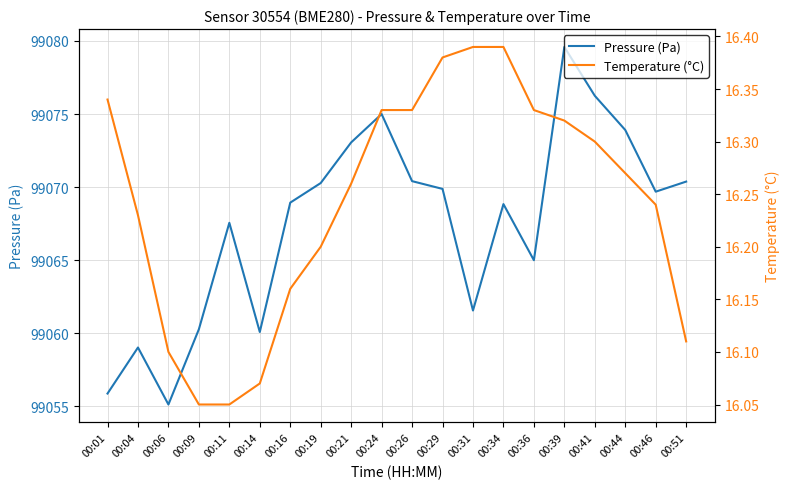

In Pressure (Pa), how many points are lower than both neighbors (excluding endpoints)?

5